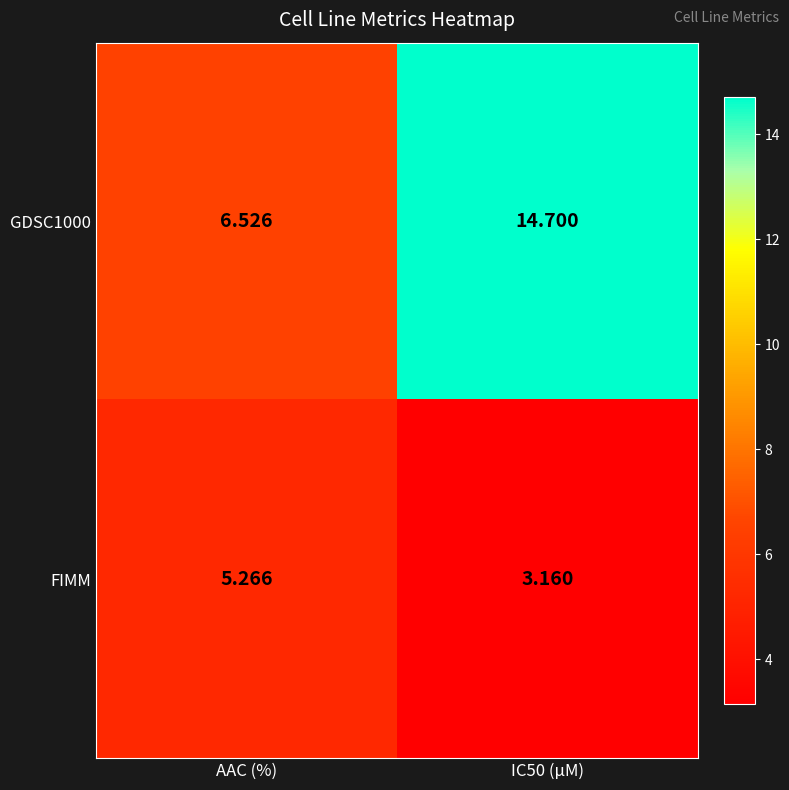

Is the value of FIMM at AAC (%) greater than the value of GDSC1000 at AAC (%)?

No